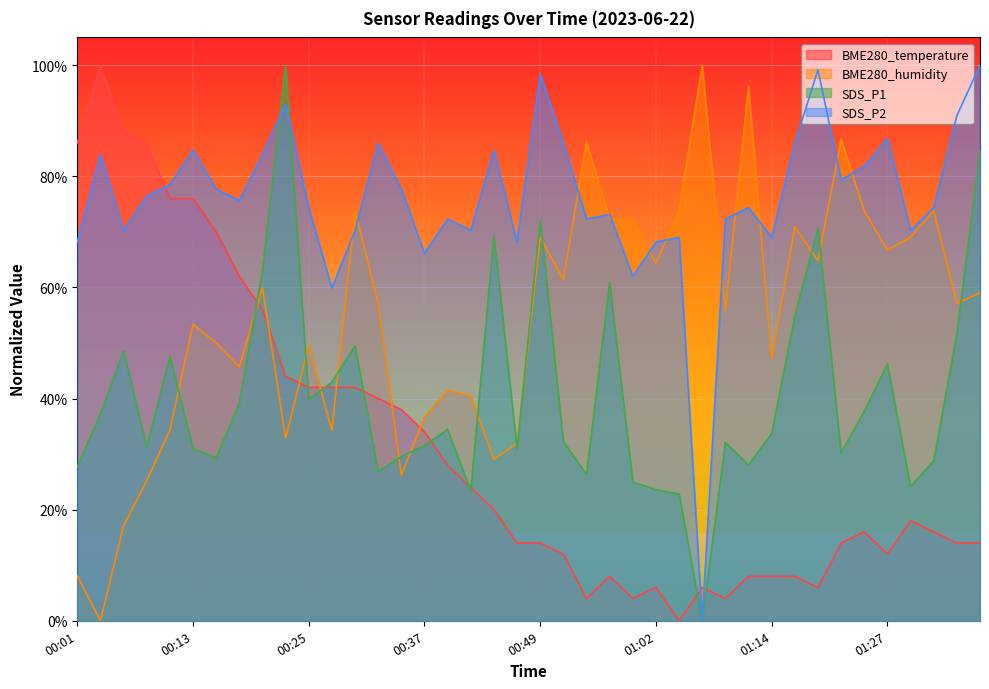

How many categories are shown in the chart?

40